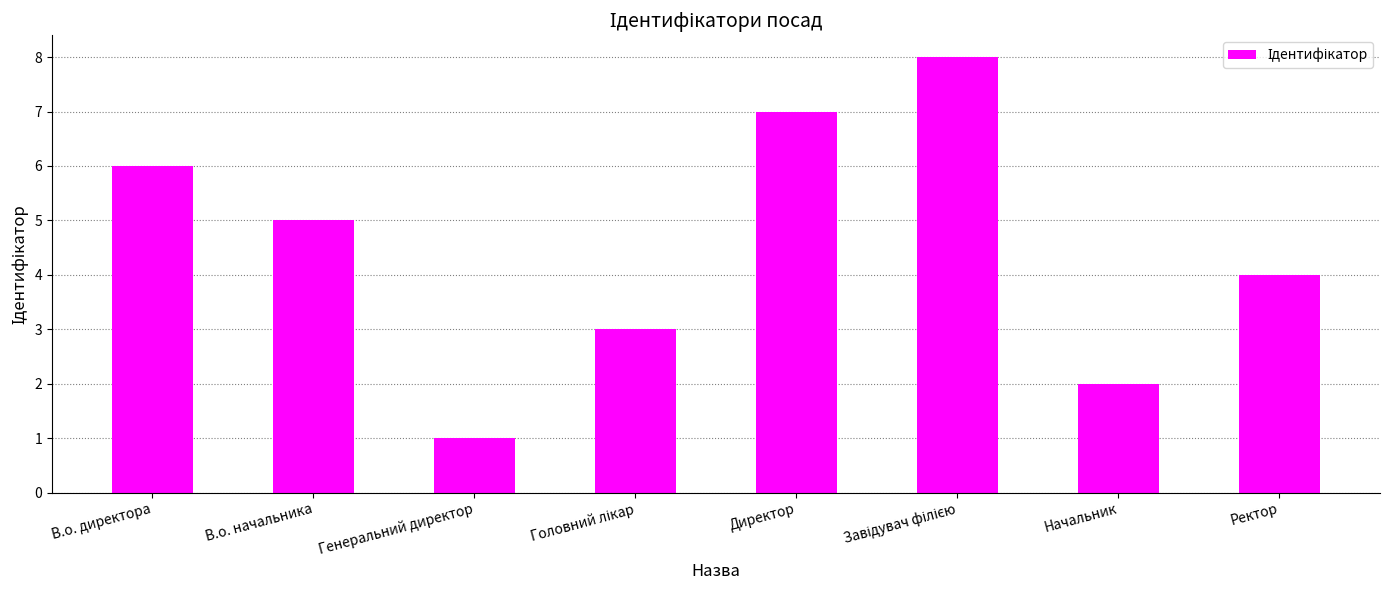

How many categories are shown in the chart?

8